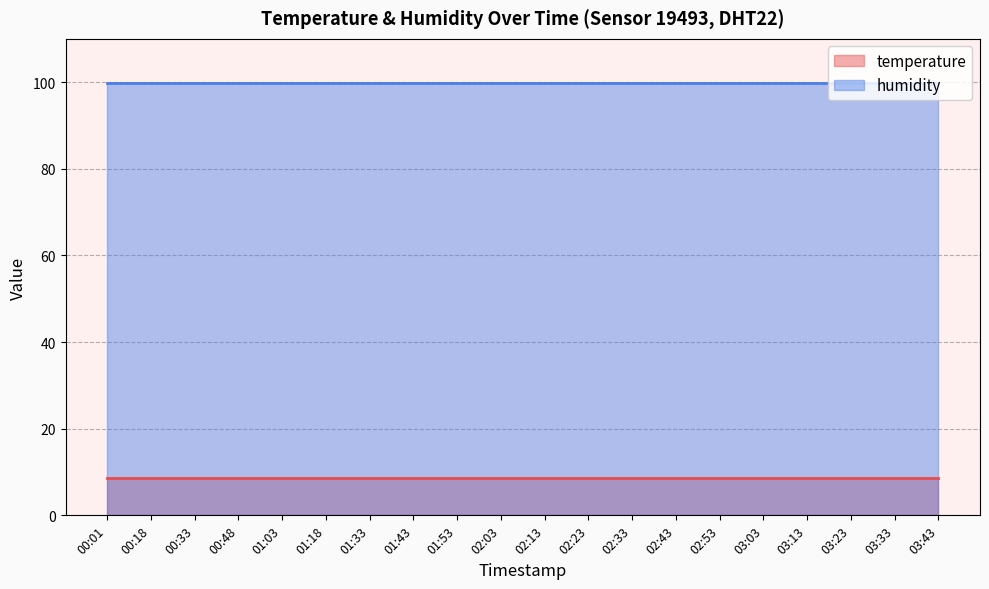

How many lines are shown in the chart?

2